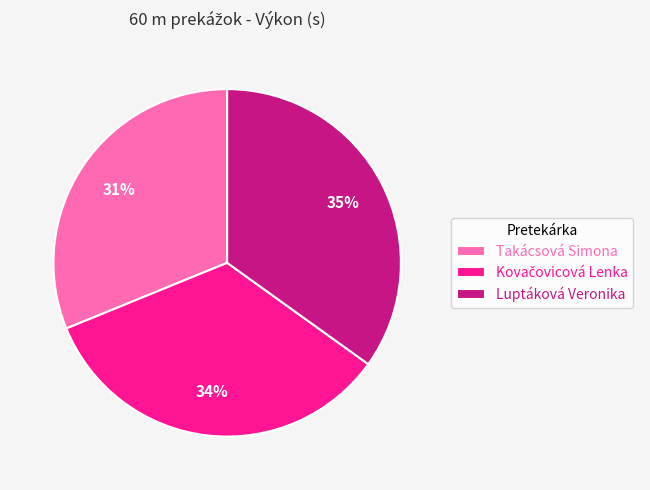

Which has a higher value, Takácsová Simona or Luptáková Veronika?

Luptáková Veronika